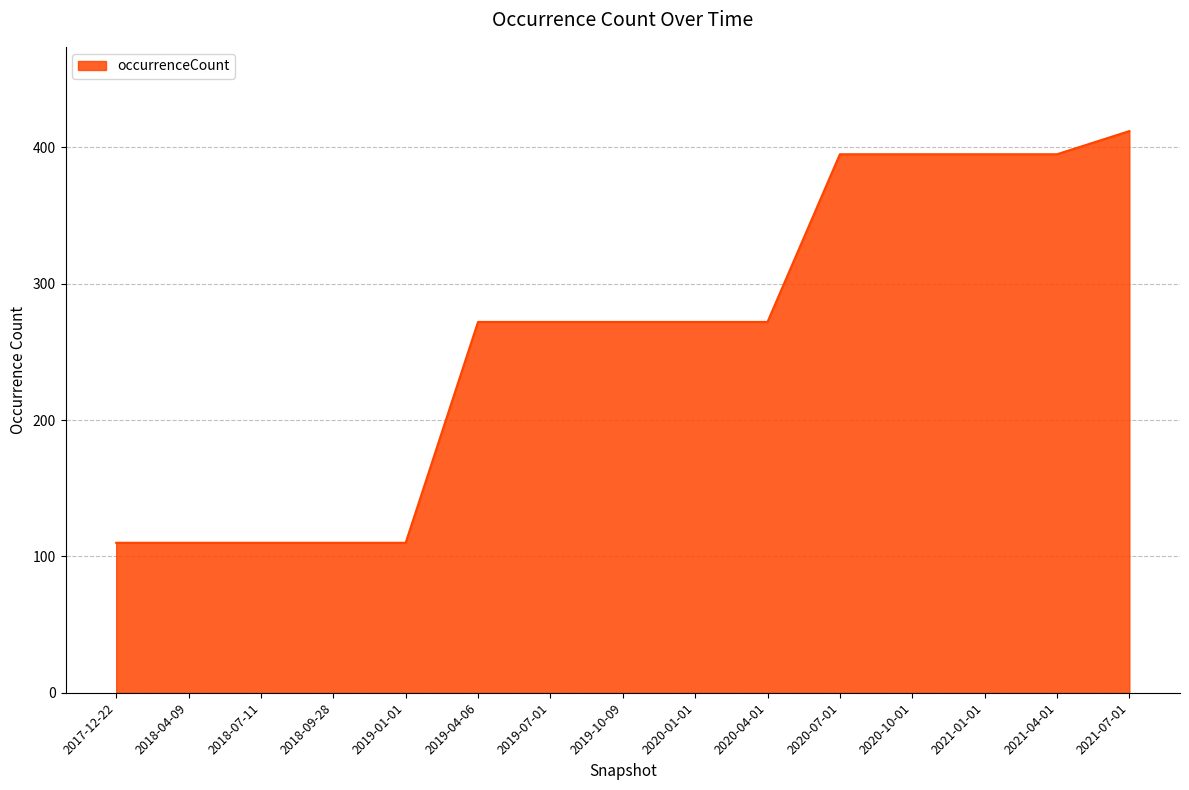

Which label corresponds to the largest value in the chart?

2021-07-01